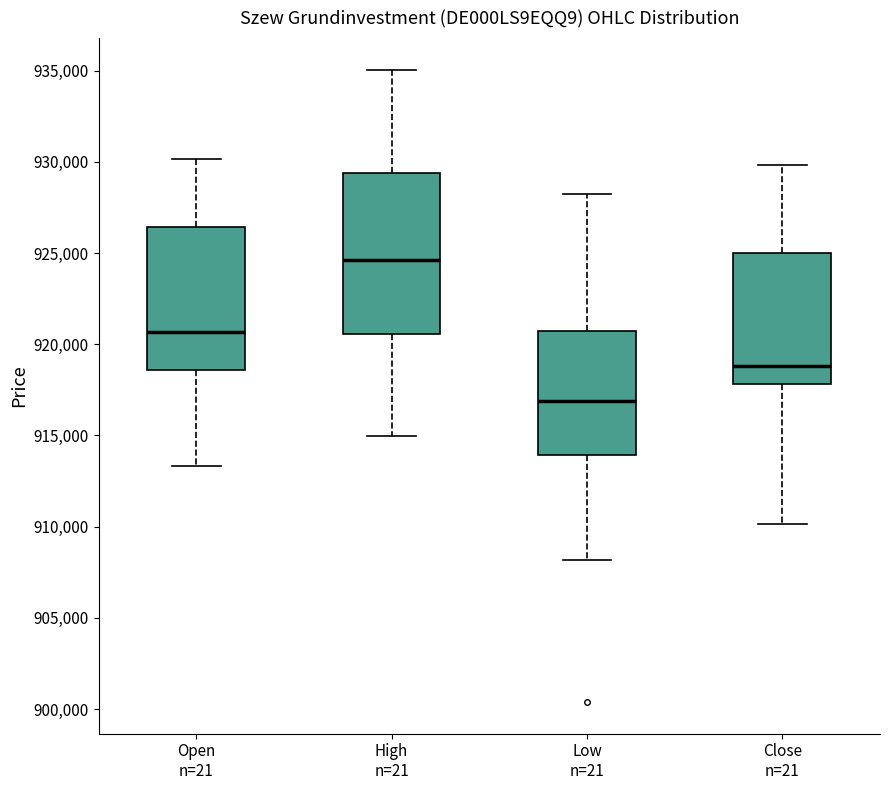

Which box is the tallest, from its lower edge to its upper edge?

High n=21